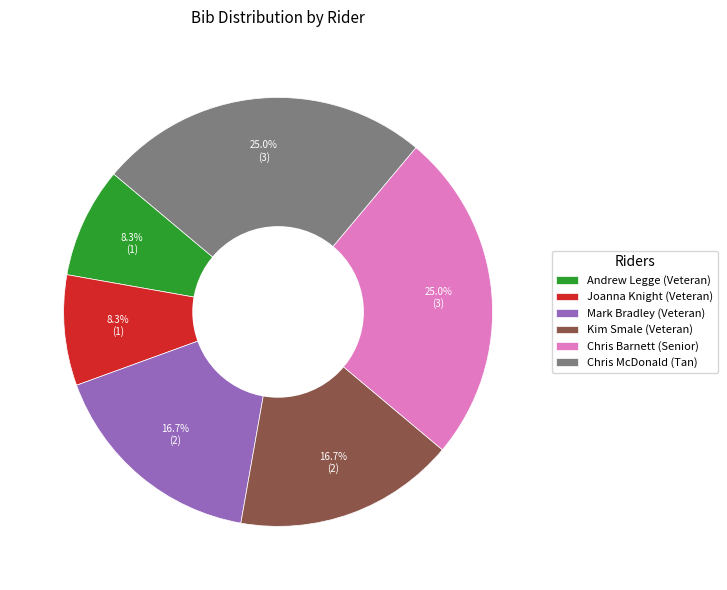

Which has a higher value, Joanna Knight (Veteran) or Chris Barnett (Senior)?

Chris Barnett (Senior)